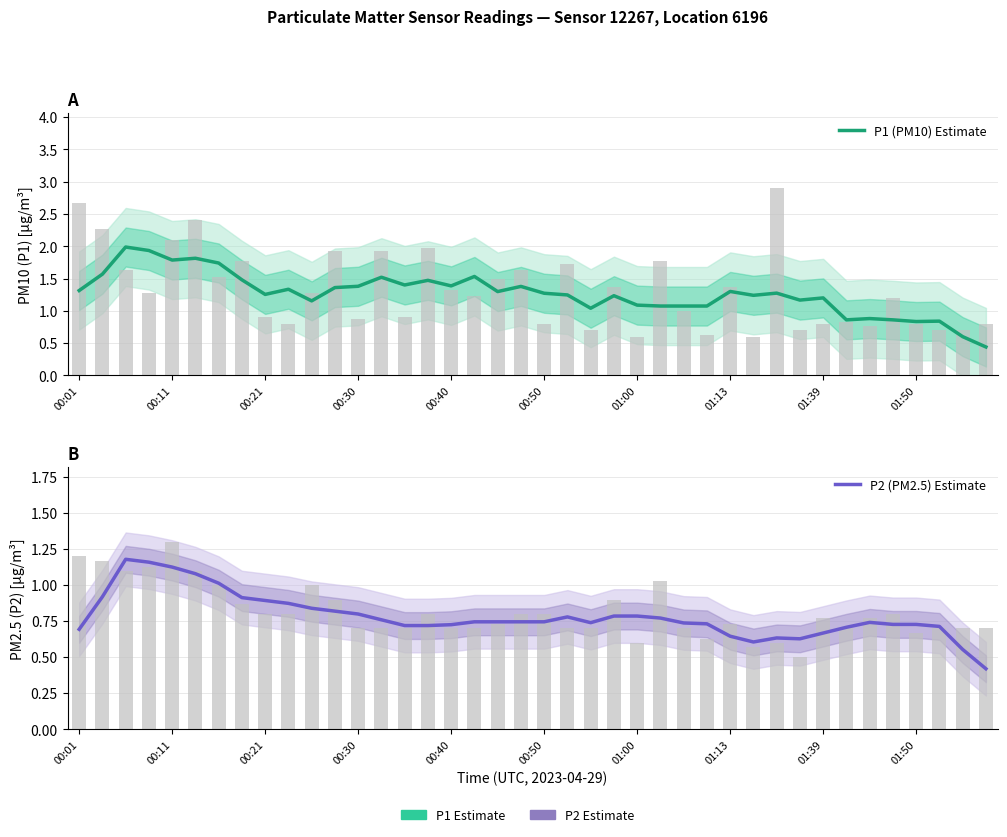

Reading right to left, extract all data points from this chart.

P1 (PM10) Estimate: 0.4	0.6	0.8	0.8	0.9	0.9	0.9	1.2	1.2	1.3	1.2	1.3	1.1	1.1	1.1	1.1	1.2	1.0	1.2	1.3	1.4	1.3	1.5	1.4	1.5	1.4	1.5	1.4	1.4	1.2	1.3	1.3	1.5	1.7	1.8	1.8	1.9	2.0	1.6	1.3
P2 (PM2.5) Estimate: 0.4	0.6	0.7	0.7	0.7	0.7	0.7	0.7	0.6	0.6	0.6	0.6	0.7	0.7	0.8	0.8	0.8	0.7	0.8	0.7	0.7	0.7	0.7	0.7	0.7	0.7	0.8	0.8	0.8	0.8	0.9	0.9	0.9	1.0	1.1	1.1	1.2	1.2	0.9	0.7